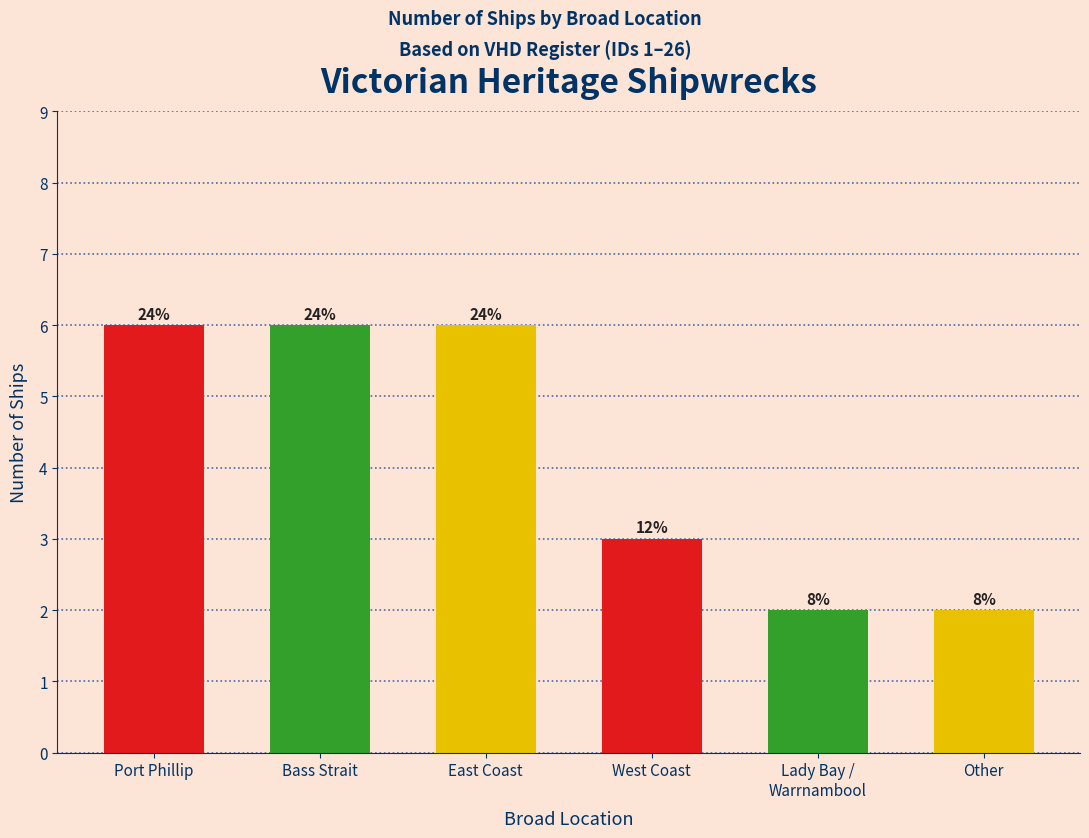

Count the values in the range 2 to 6.

6